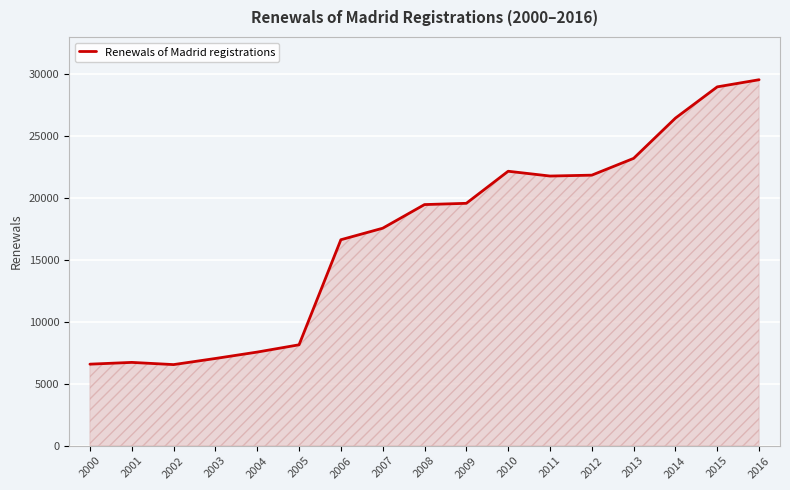

At which label is the value closest to 18047?

2007